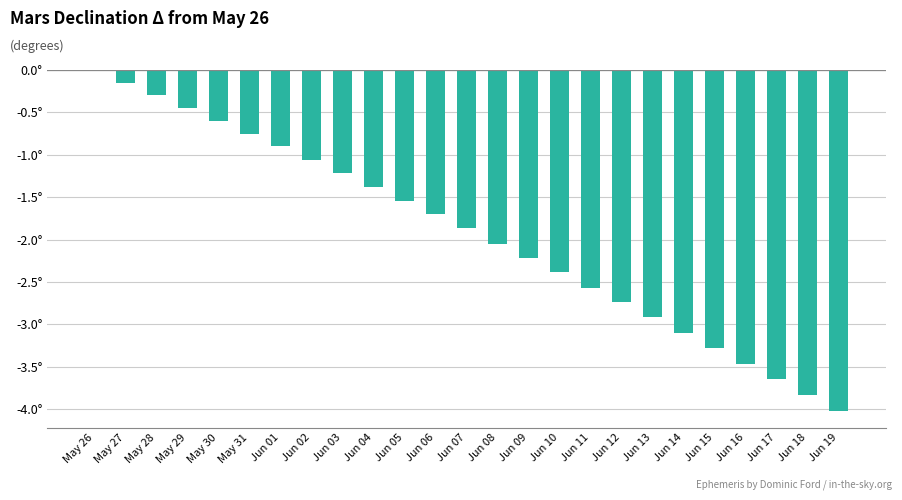

Rank the categories by value from lowest to highest.

Jun 19, Jun 18, Jun 17, Jun 16, Jun 15, Jun 14, Jun 13, Jun 12, Jun 11, Jun 10, Jun 09, Jun 08, Jun 07, Jun 06, Jun 05, Jun 04, Jun 03, Jun 02, Jun 01, May 31, May 30, May 29, May 28, May 27, May 26